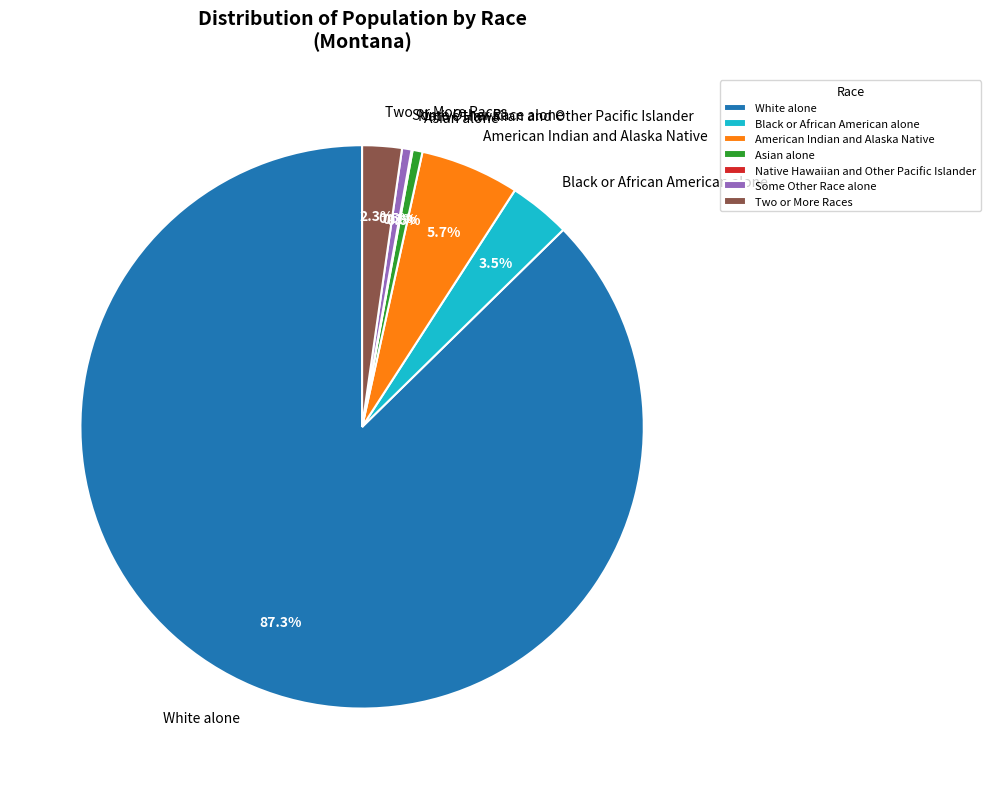

What is the largest slice in the pie chart?

White alone